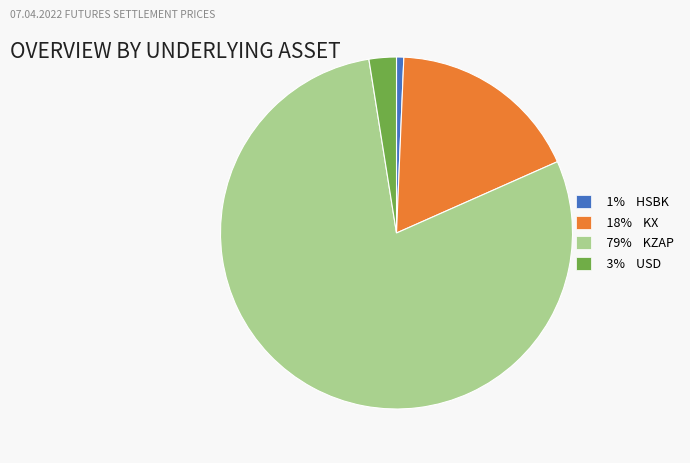

Is there a majority slice in this chart?

Yes